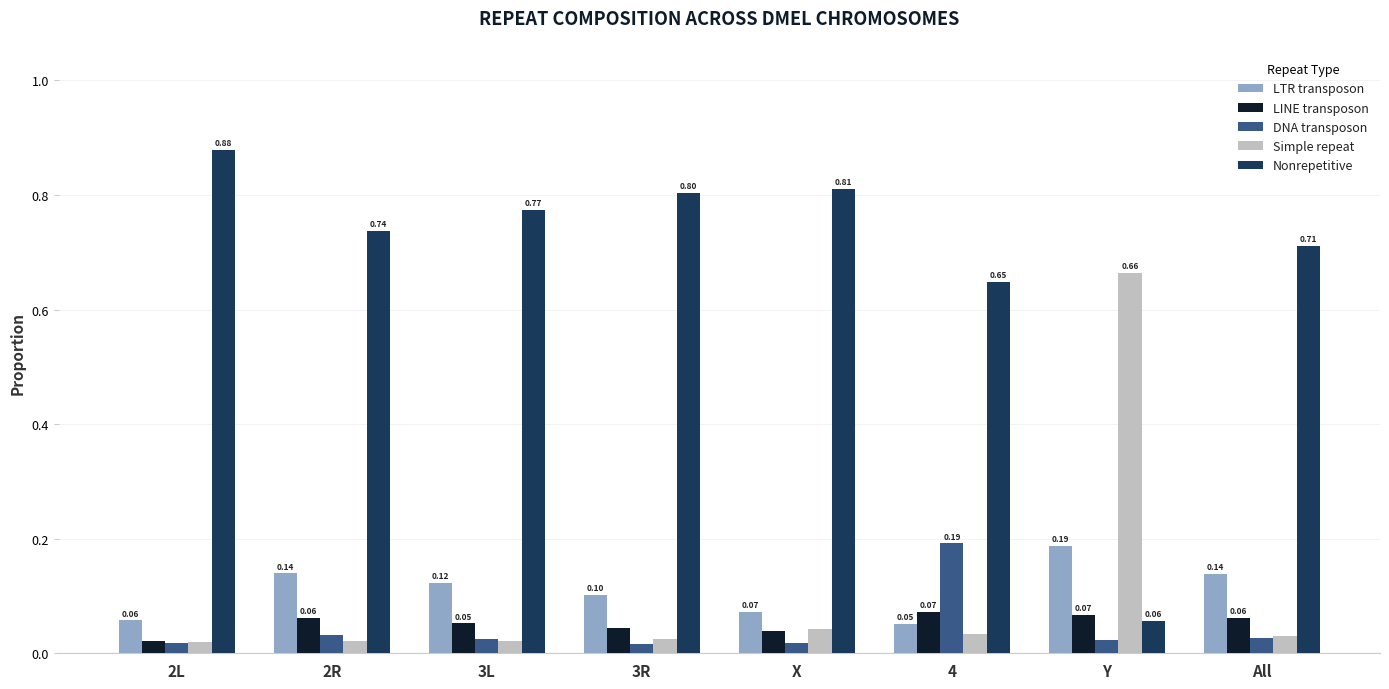

At how many categories does at least one series exceed 0?

8